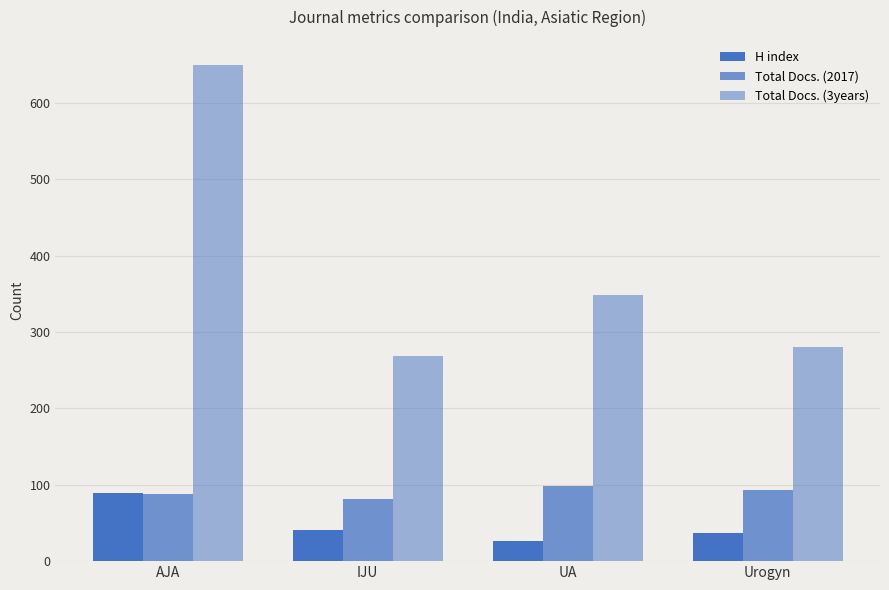

The Total Docs. (3years) series shows 269 at IJU. True or false?

True